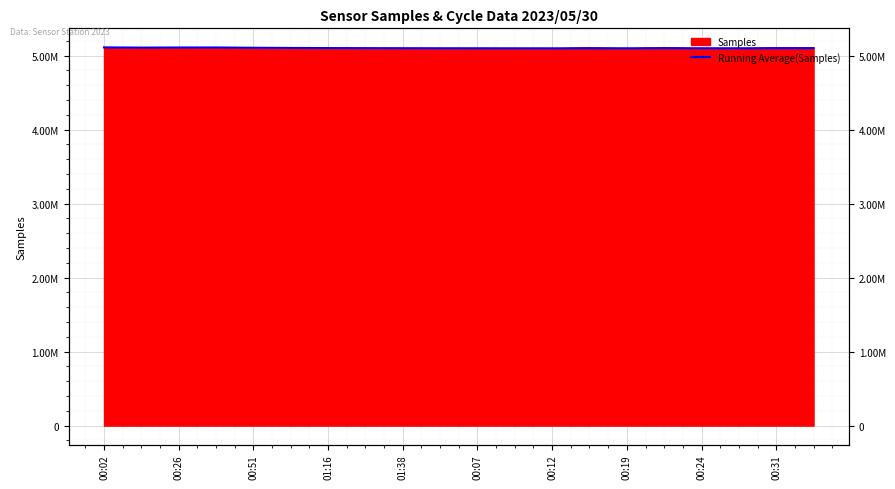

What is the minimum value shown in the chart?

5097449.2